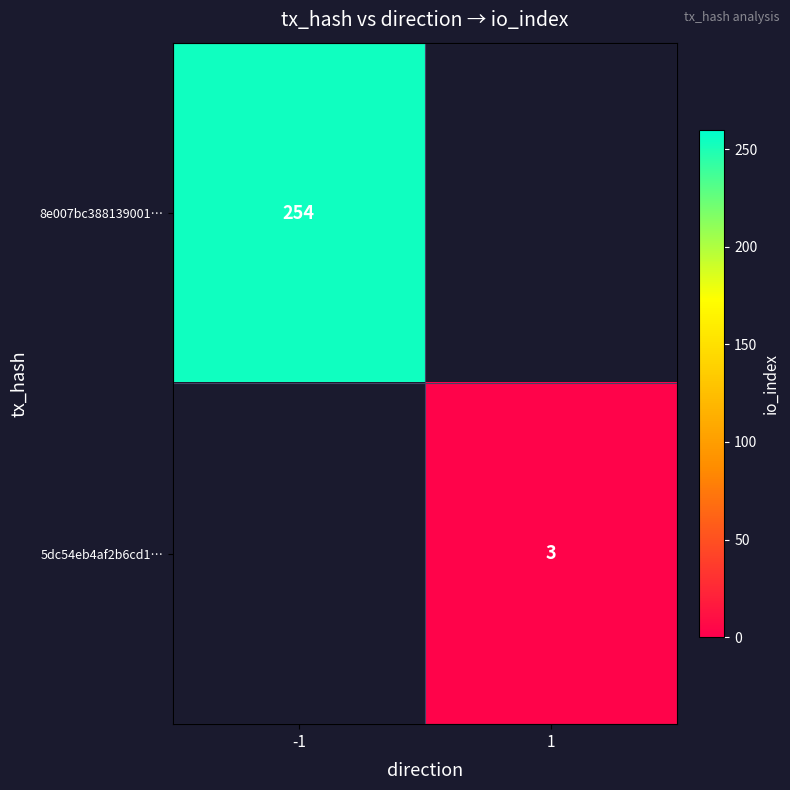

True or false: 5dc54eb4af2b6cd1… has a value of 1 at 1.

False